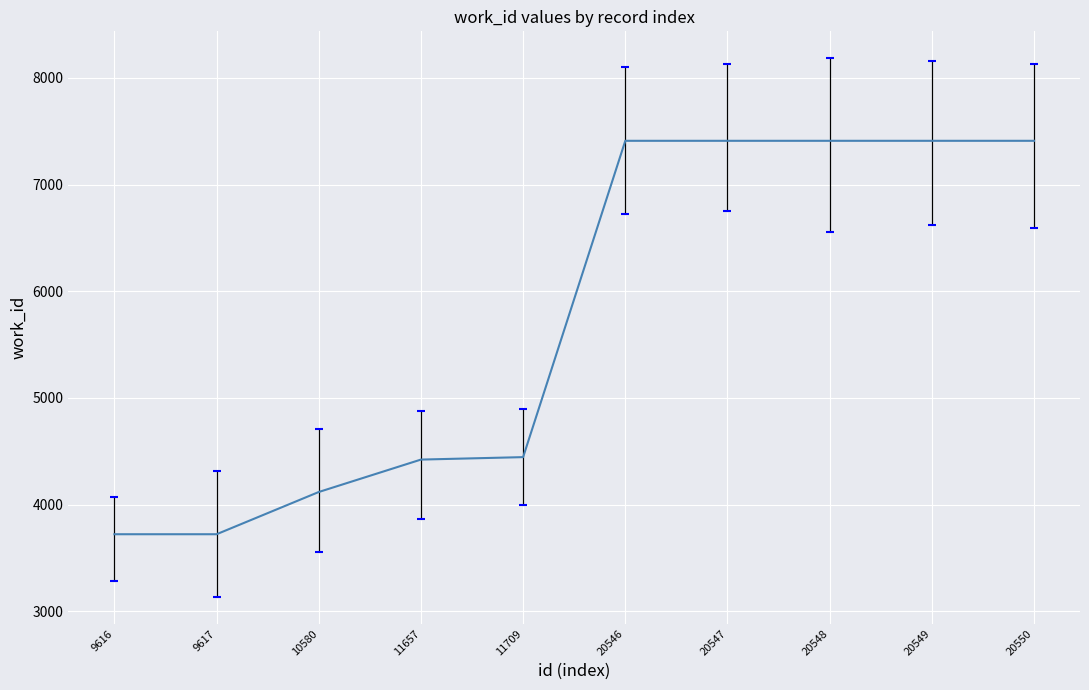

What is the difference between the maximum and minimum values?

3689